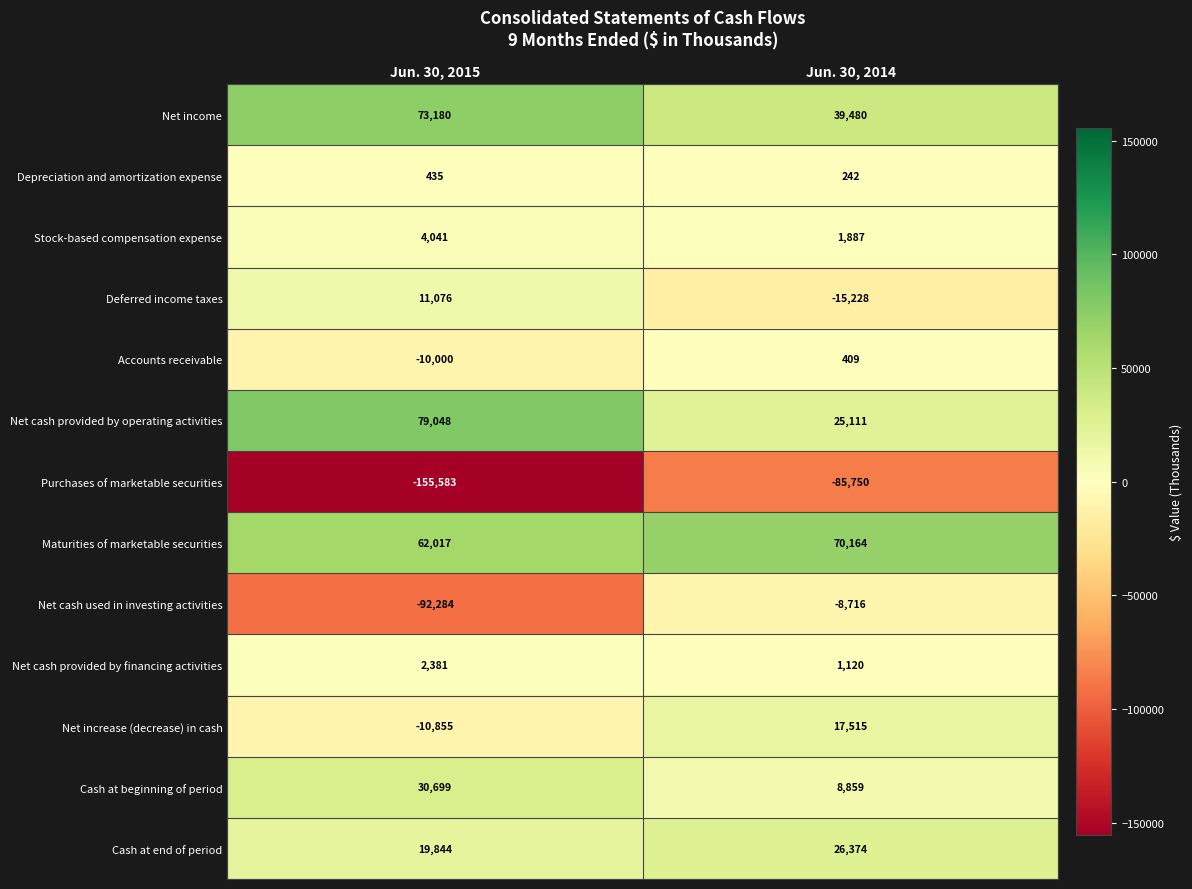

At which category does the chart reach its peak across all series?

Jun. 30, 2015